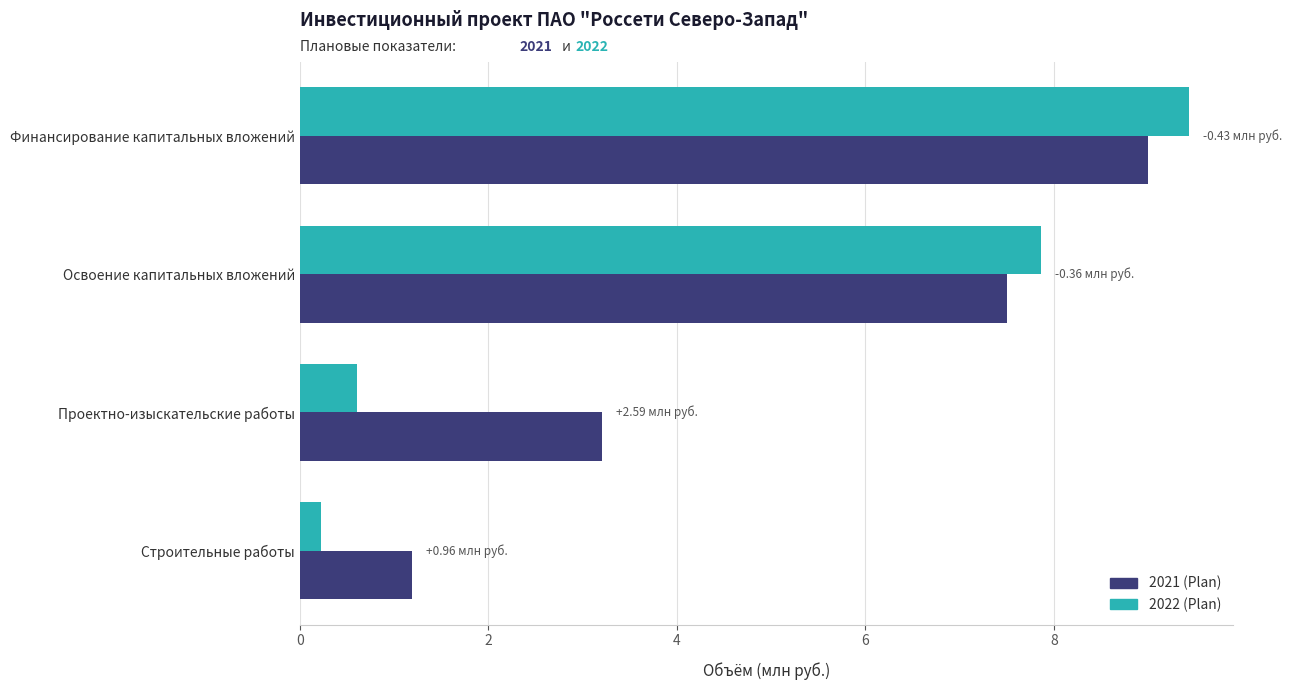

What is the difference between the maximum and minimum values in the 2021 (Plan) series?

7.8